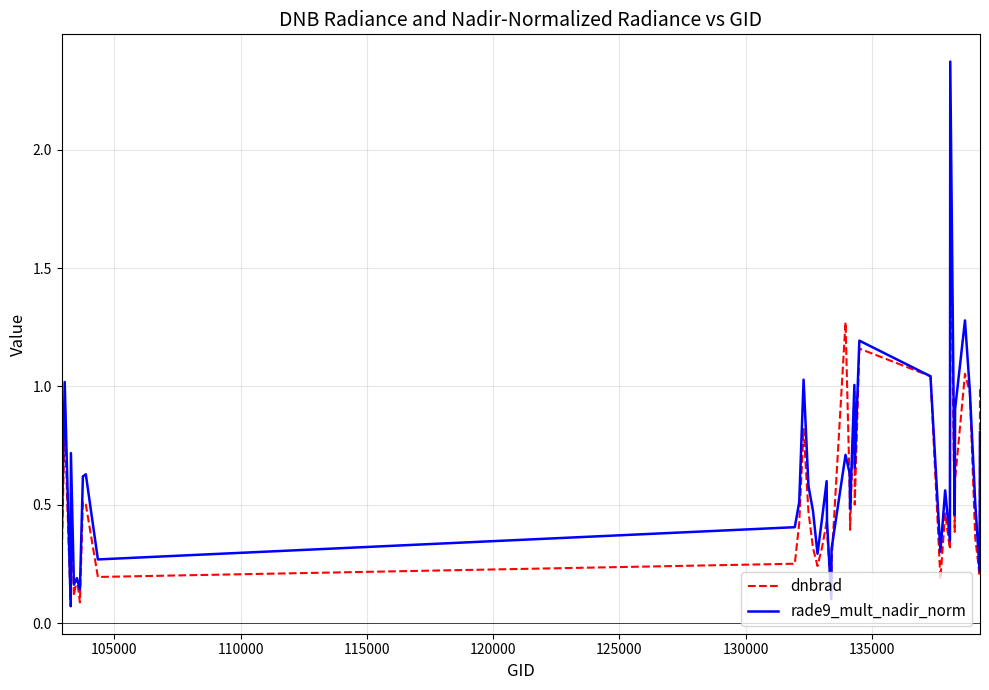

How many interior local peaks does the rade9_mult_nadir_norm series have?

12